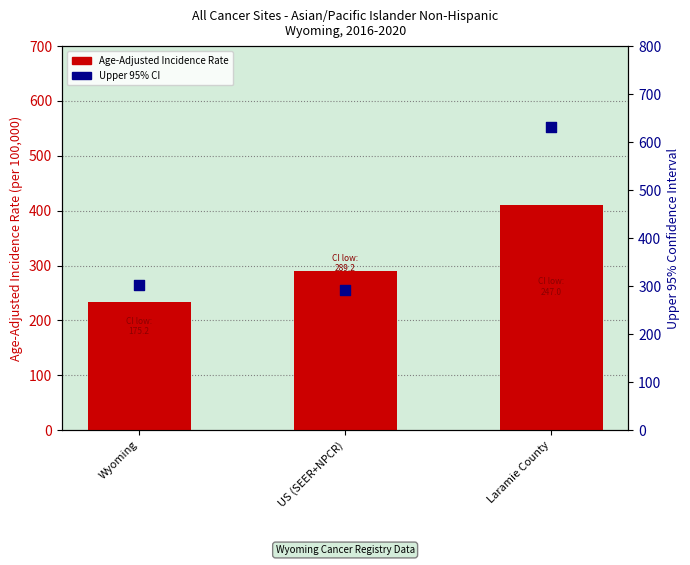

At which category is the sum across all series the highest?

Laramie County